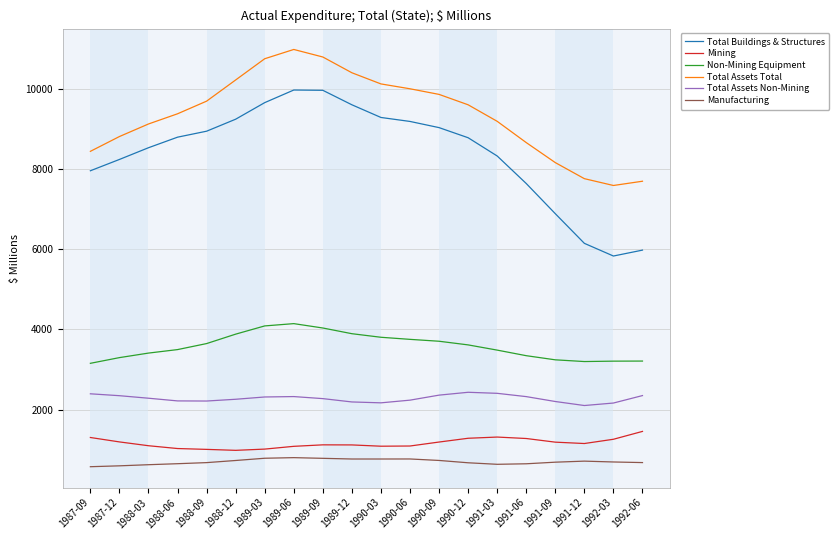

Which series has the widest spread of values?

Total Buildings & Structures